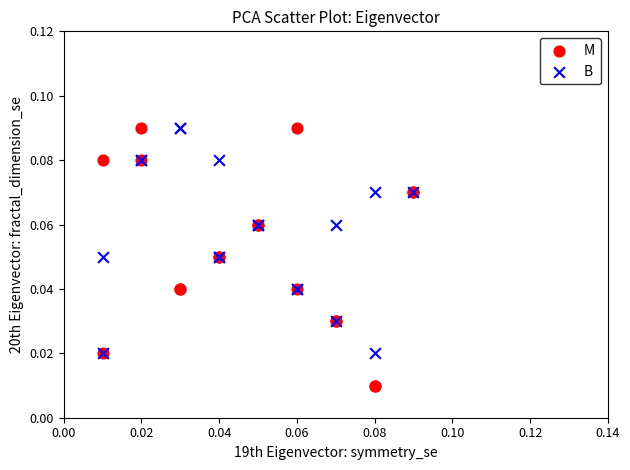

Which series has the largest Y range (max minus min)?

M